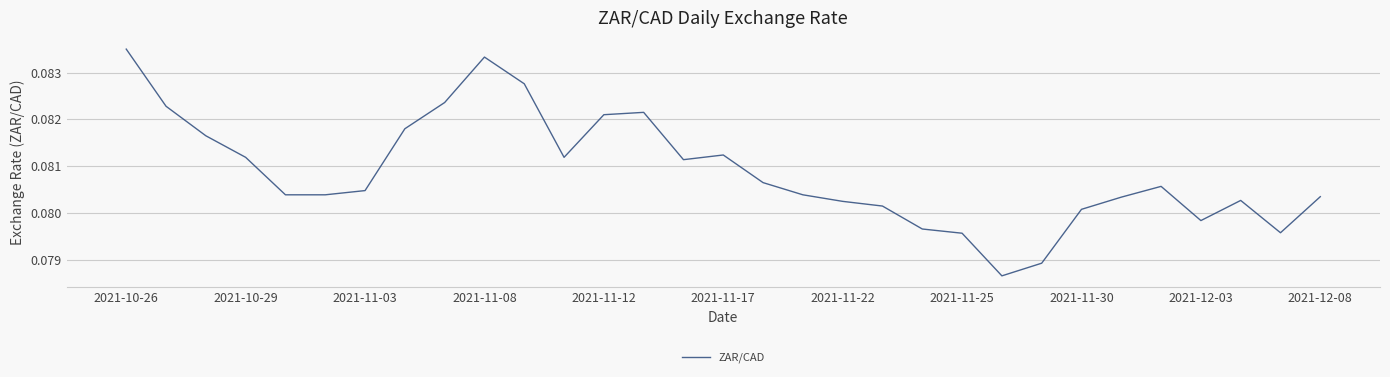

Which label corresponds to the largest value in the chart?

2021-10-26